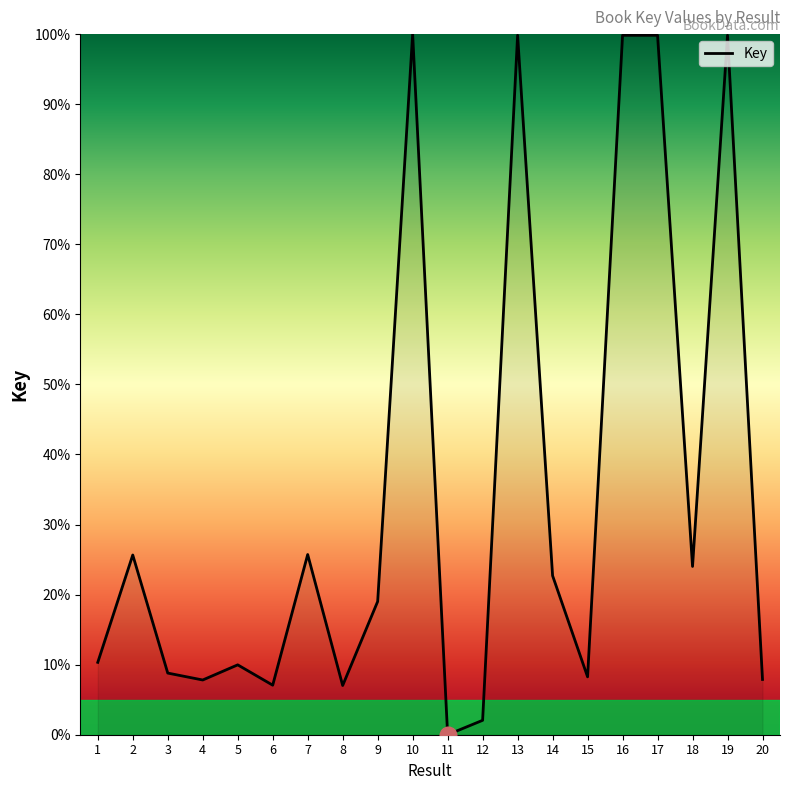

Read the value at 14.

22.7